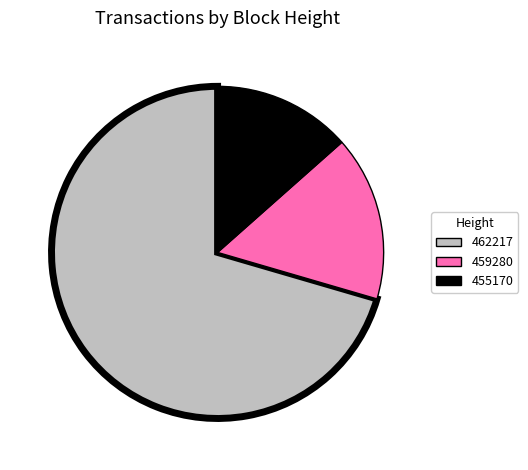

Which slice is the smallest?

455170